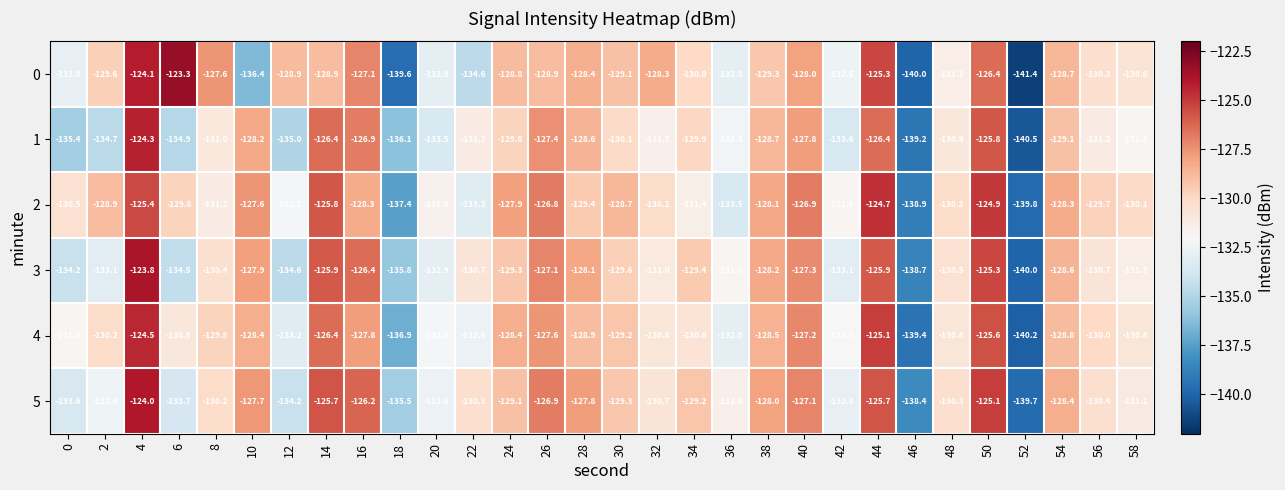

Which series has the largest total across all categories?

2